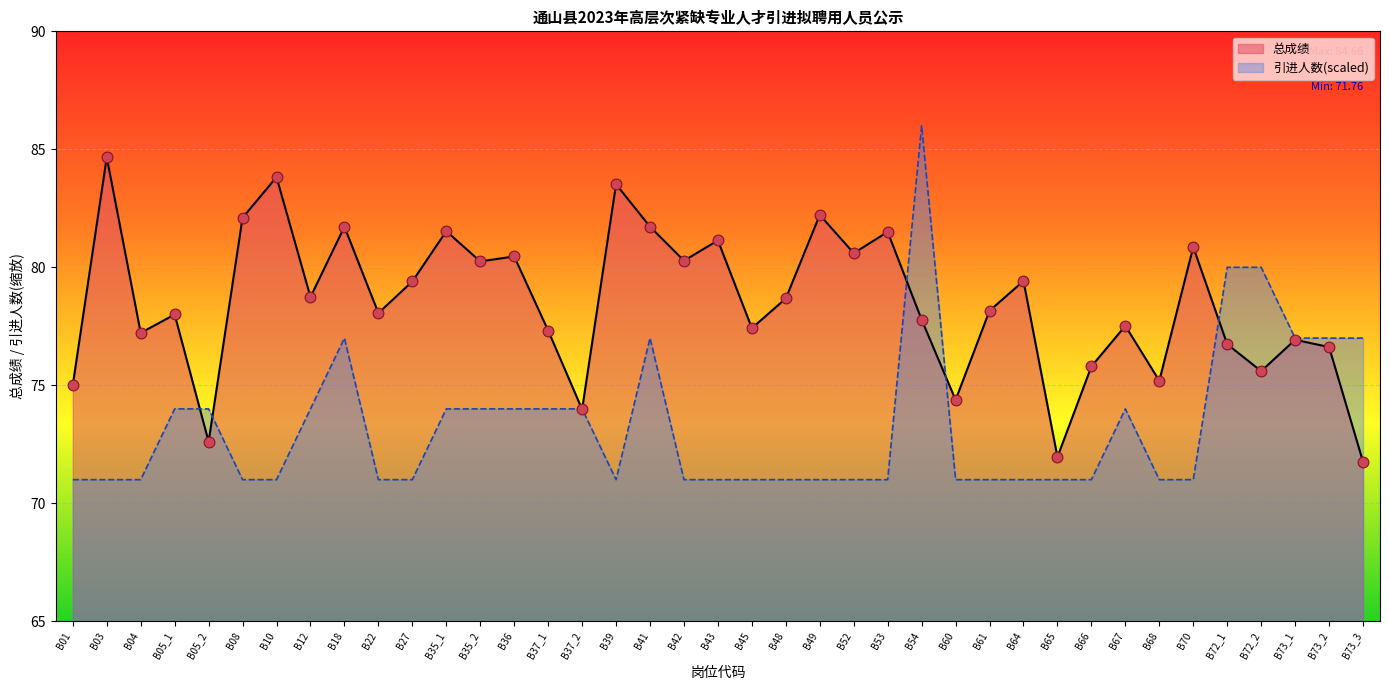

What are all the series names shown in the legend?

总成绩, 引进人数(scaled)